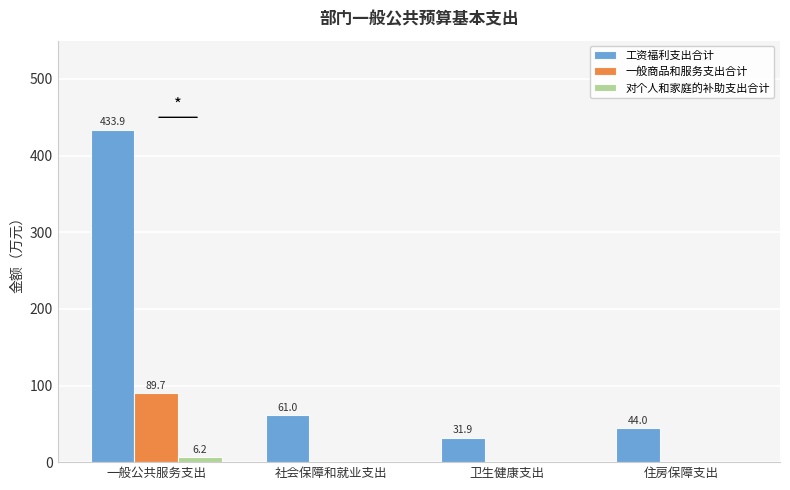

What is the total value across all series at 一般公共服务支出?

529.8